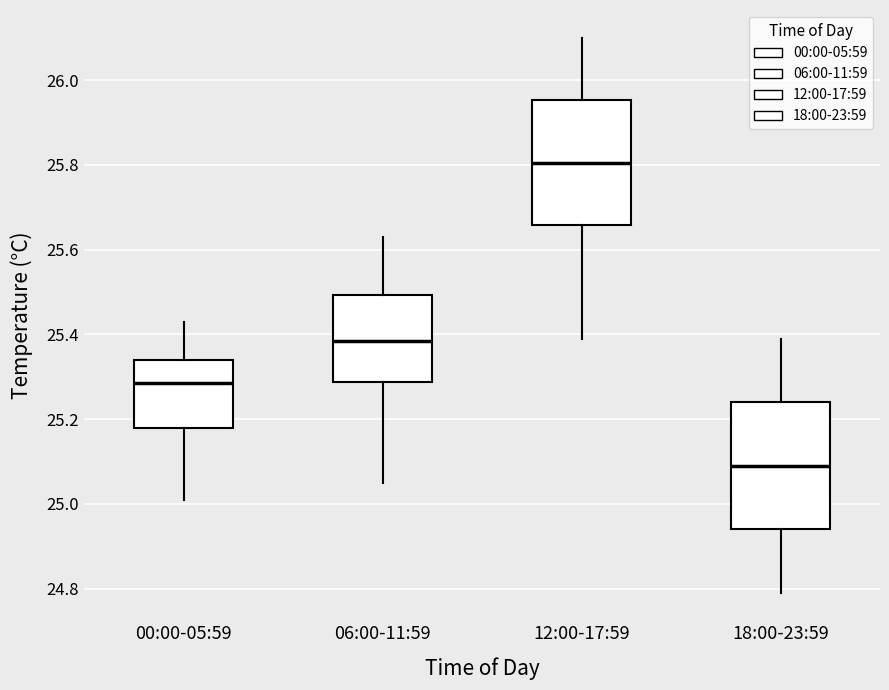

Which box's median line is the lowest?

18:00-23:59